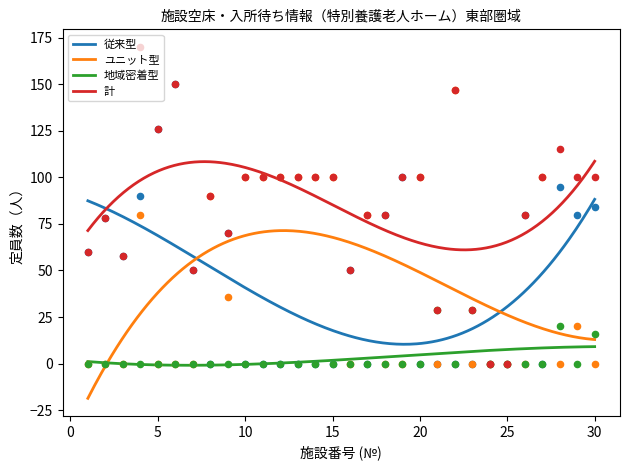

At how many categories does at least one series exceed 13?

28